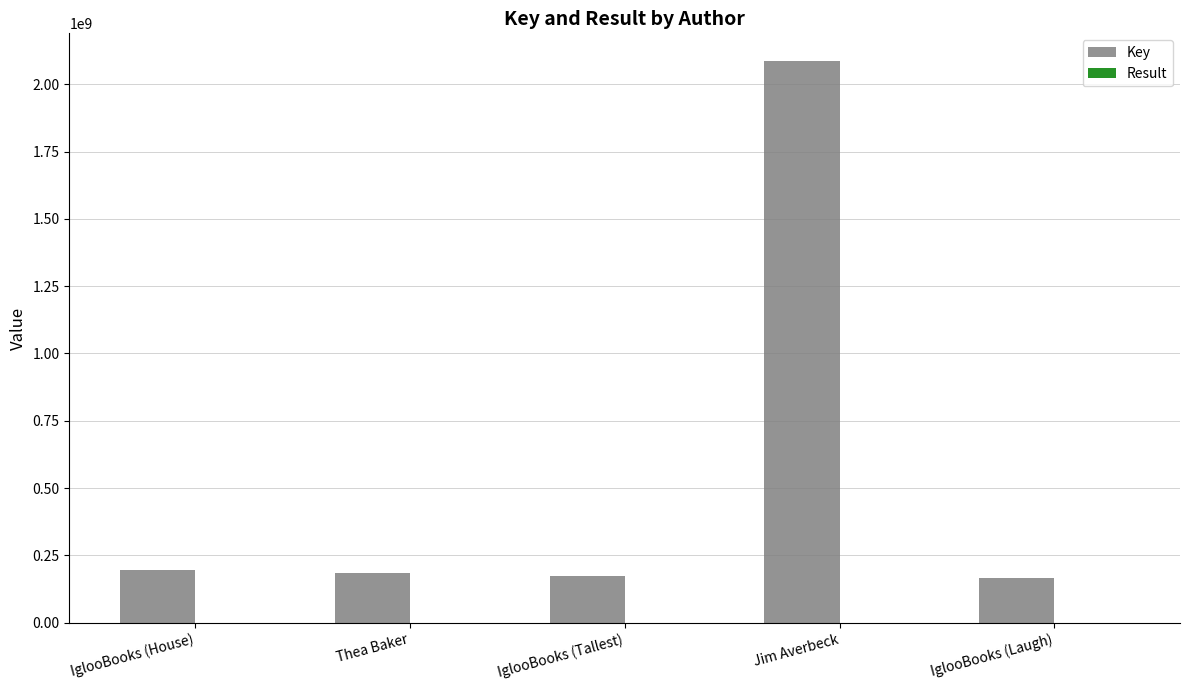

Is it true that Key equals 51302750 at IglooBooks (Laugh)?

False